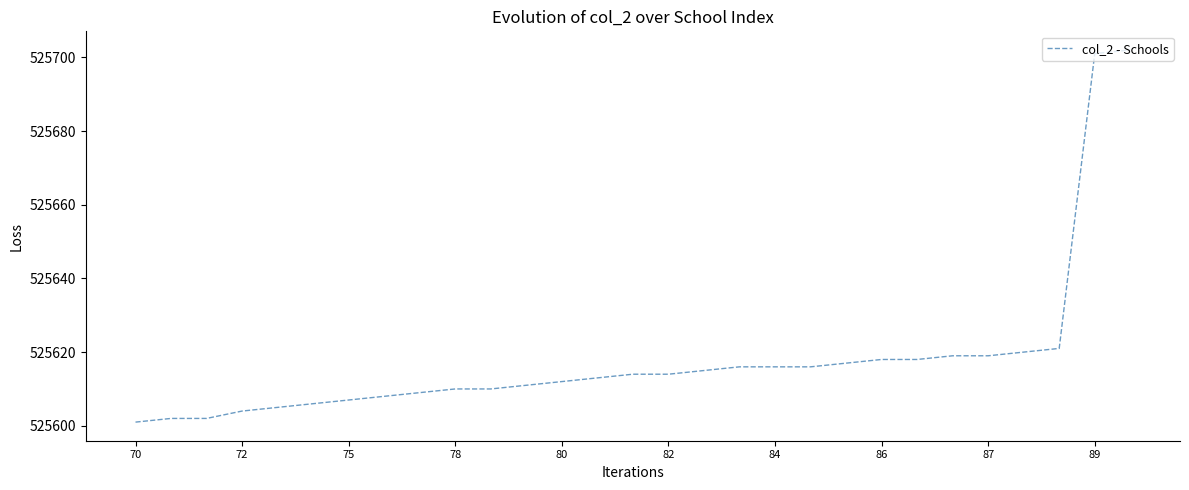

What is the smallest value displayed?

525601